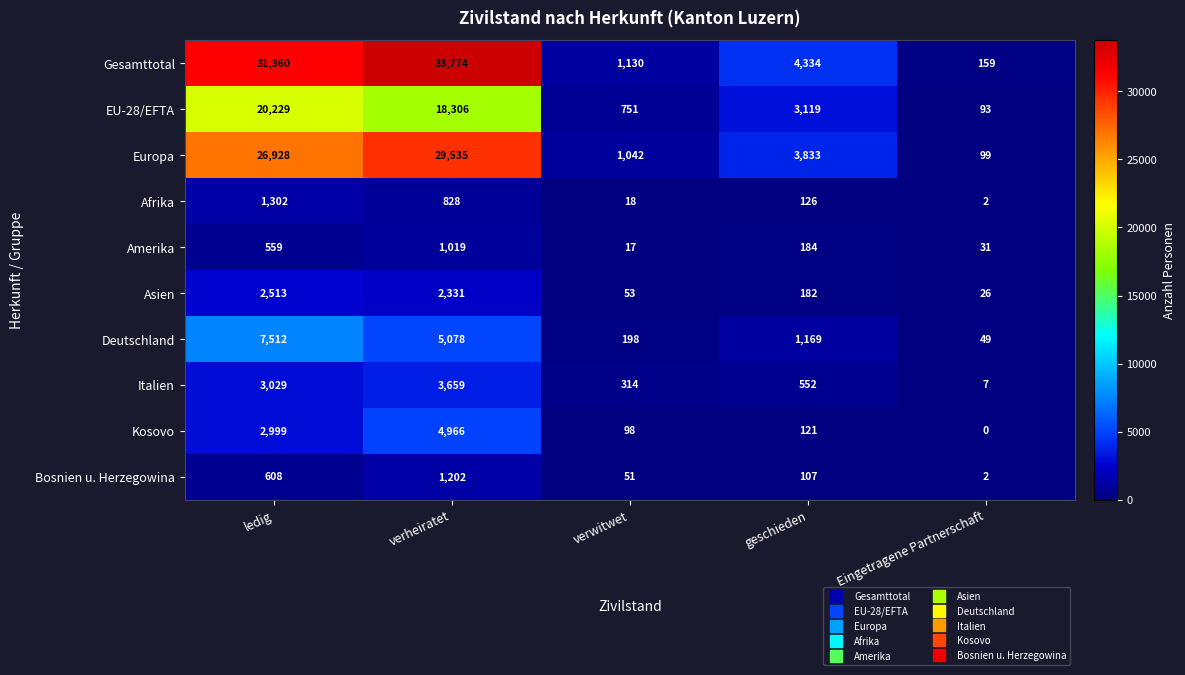

The Gesamttotal series shows 5802 at geschieden. True or false?

False